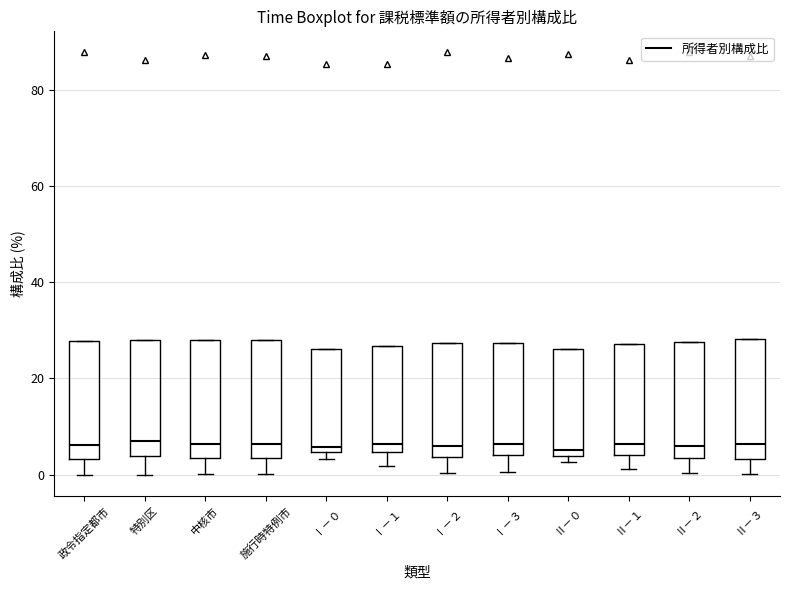

Reading left to right, transcribe this box plot: for each box, give where its median line is, the range the box spans, and where its two whiskers end, as read against the y-axis. The values are not printed on the chart, so give them approximately, as read against the axis.

政令指定都市: median 6, box 4 to 28, whiskers 0 to 28
特別区: median 6, box 4 to 28, whiskers 0 to 28
中核市: median 6, box 4 to 28, whiskers 0 to 28
施行時特例市: median 6, box 4 to 28, whiskers 0 to 28
Ⅰ－０: median 6, box 4 to 26, whiskers 4 (just below the box's lower edge) to 26
Ⅰ－１: median 6, box 4 to 26, whiskers 2 to 26
Ⅰ－２: median 6, box 4 to 28, whiskers 0 to 28
Ⅰ－３: median 6, box 4 to 28, whiskers 0 to 28
Ⅱ－０: median 6, box 4 to 26, whiskers 2 to 26
Ⅱ－１: median 6, box 4 to 28, whiskers 2 to 28
Ⅱ－２: median 6, box 4 to 28, whiskers 0 to 28
Ⅱ－３: median 6, box 4 to 28, whiskers 0 to 28